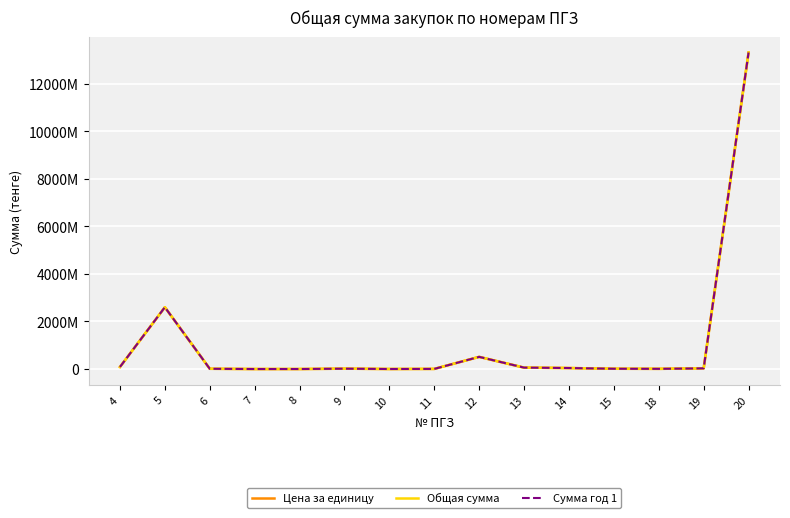

Is this an area chart (filled region under the line)?

No